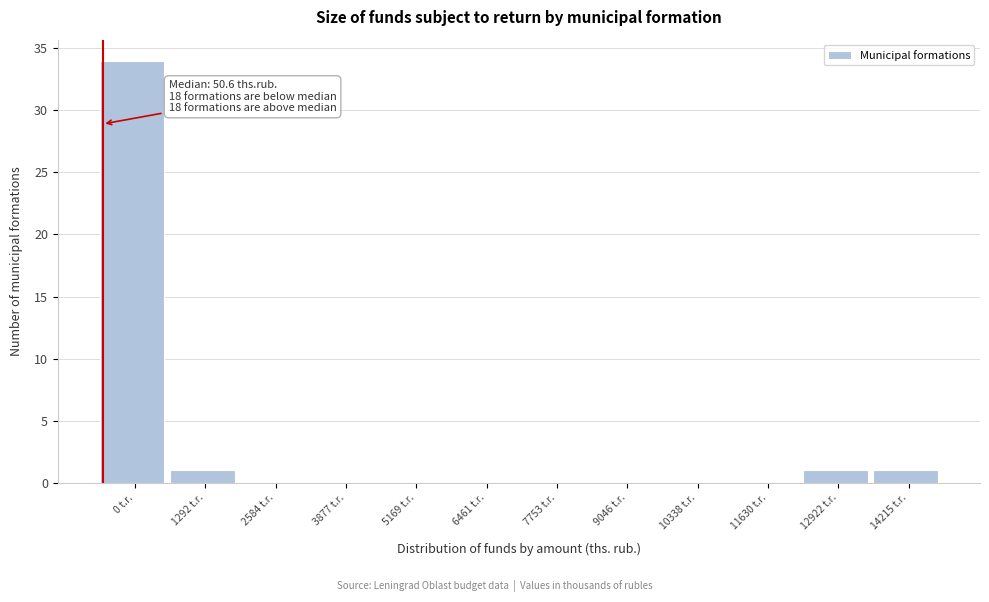

Reading right to left, transcribe all the data shown in this chart.

14215 t.r.=1	12922 t.r.=1	11630 t.r.=0	10338 t.r.=0	9046 t.r.=0	7753 t.r.=0	6461 t.r.=0	5169 t.r.=0	3877 t.r.=0	2584 t.r.=0	1292 t.r.=1	0 t.r.=34